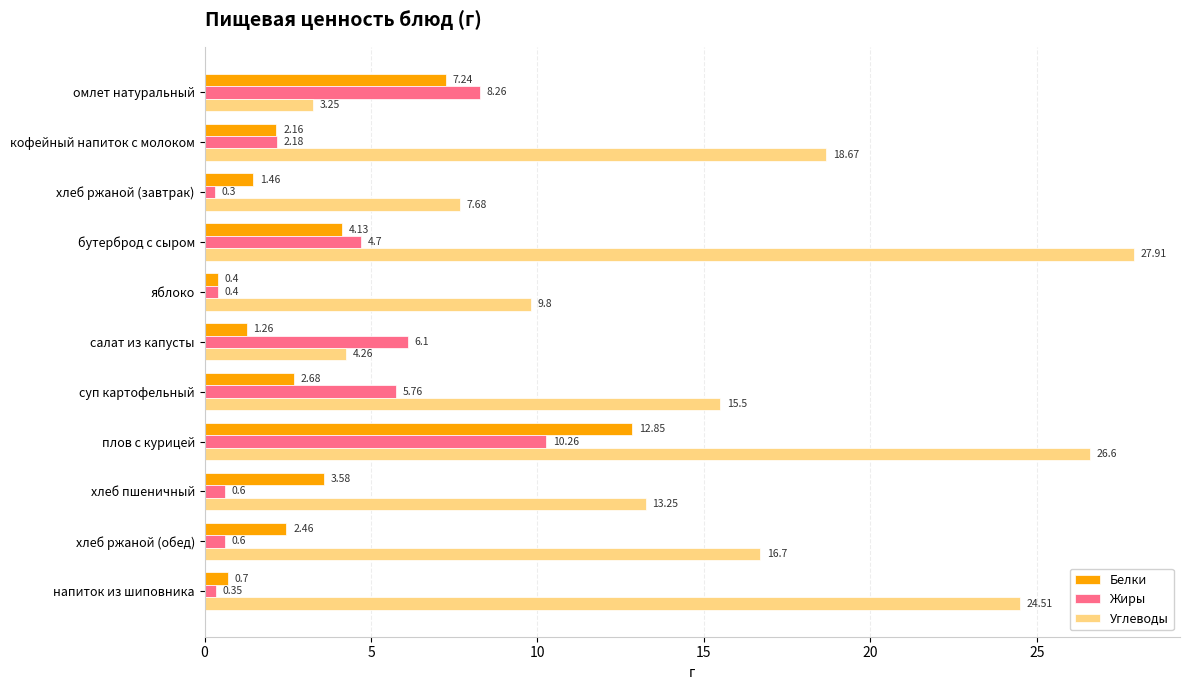

How many data points in Белки are above 2?

7